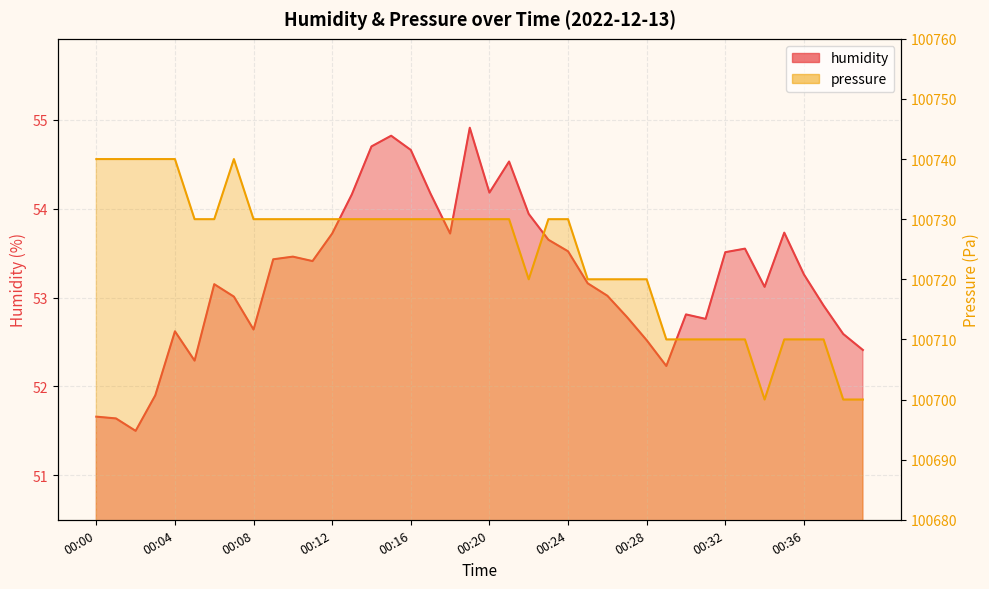

In pressure, how many points are lower than both neighbors (excluding endpoints)?

2